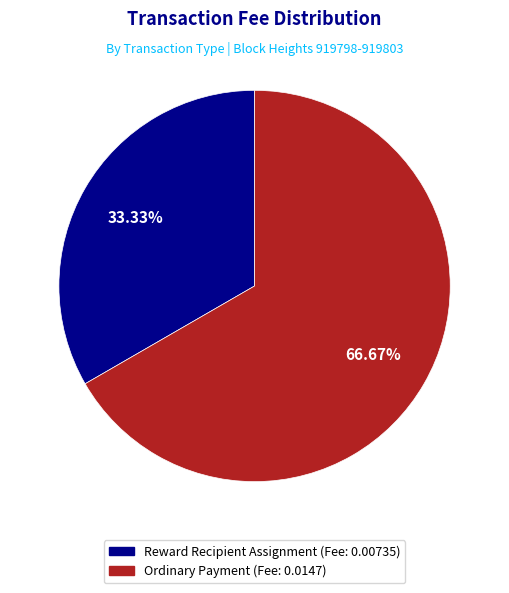

Do Ordinary Payment (Fee: 0.0147) and Reward Recipient Assignment (Fee: 0.00735) together represent more than half of the pie?

Yes